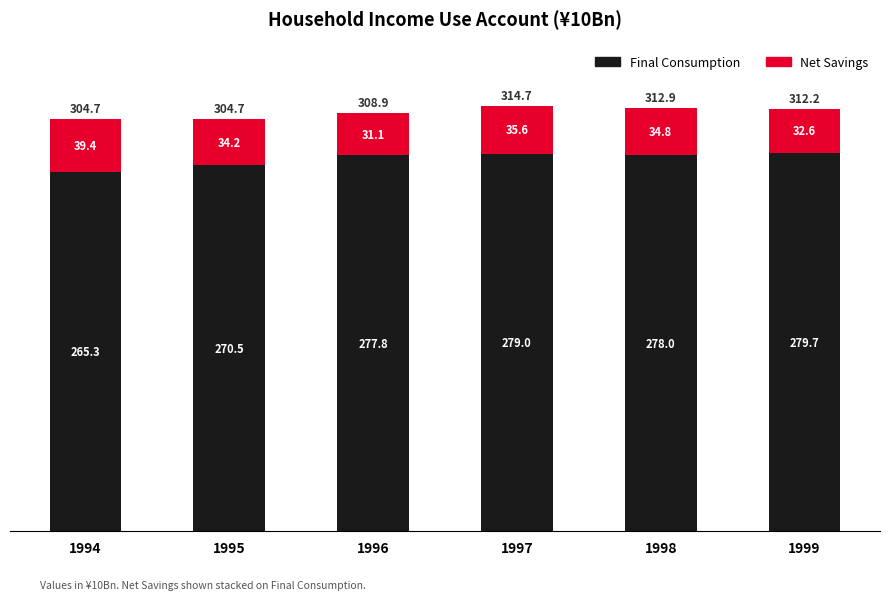

How many bars are there in total?

6